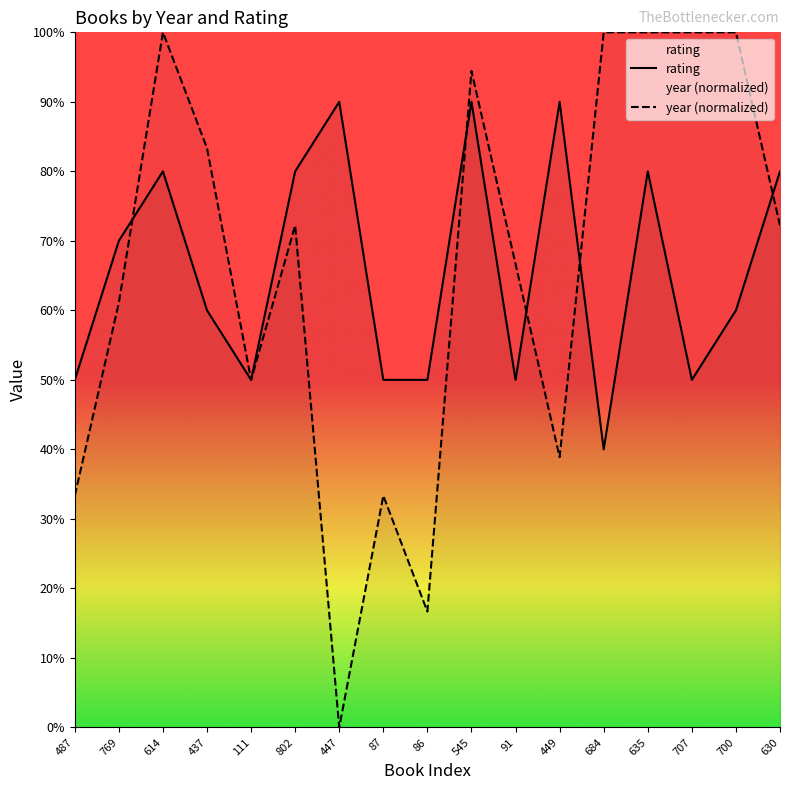

How many intersections are there between year and rating?

5